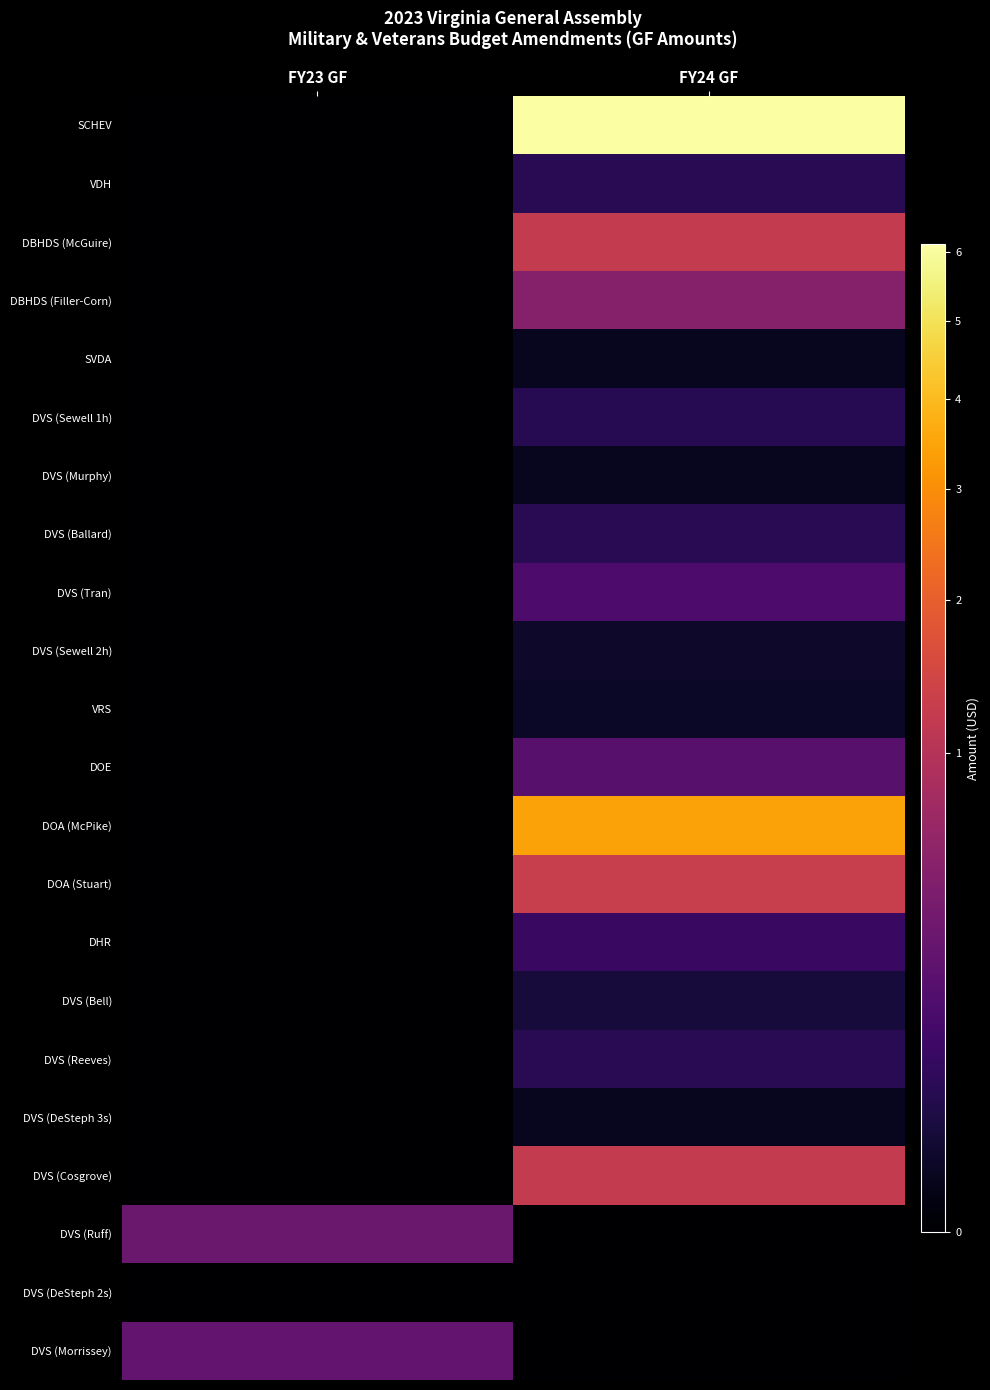

Rank the series at FY23 GF from lowest to highest value.

SCHEV, VDH, DBHDS (McGuire), DBHDS (Filler-Corn), SVDA, DVS (Sewell 1h), DVS (Murphy), DVS (Ballard), DVS (Tran), DVS (Sewell 2h), VRS, DOE, DOA (McPike), DOA (Stuart), DHR, DVS (Bell), DVS (Reeves), DVS (DeSteph 3s), DVS (Cosgrove), DVS (DeSteph 2s), DVS (Morrissey), DVS (Ruff)